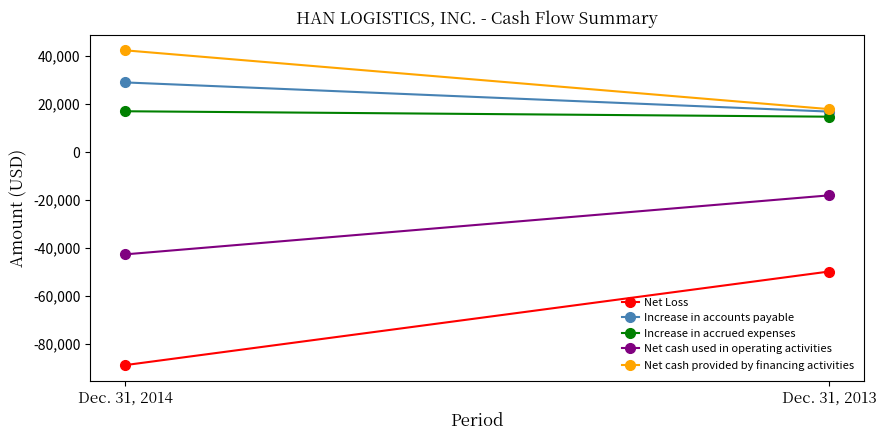

Reading left to right, list all the values displayed in this chart.

Net Loss: Dec. 31, 2014=-88663	Dec. 31, 2013=-49688
Increase in accounts payable: Dec. 31, 2014=29062	Dec. 31, 2013=16921
Increase in accrued expenses: Dec. 31, 2014=17059	Dec. 31, 2013=14797
Net cash used in operating activities: Dec. 31, 2014=-42542	Dec. 31, 2013=-17970
Net cash provided by financing activities: Dec. 31, 2014=42425	Dec. 31, 2013=17950